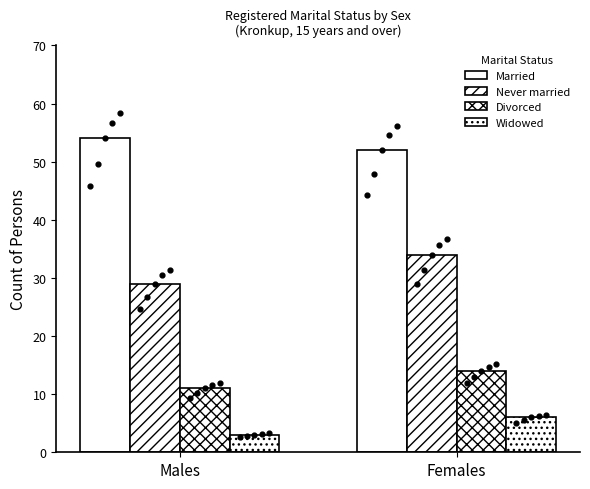

Which series has the widest spread of Y values?

Never married